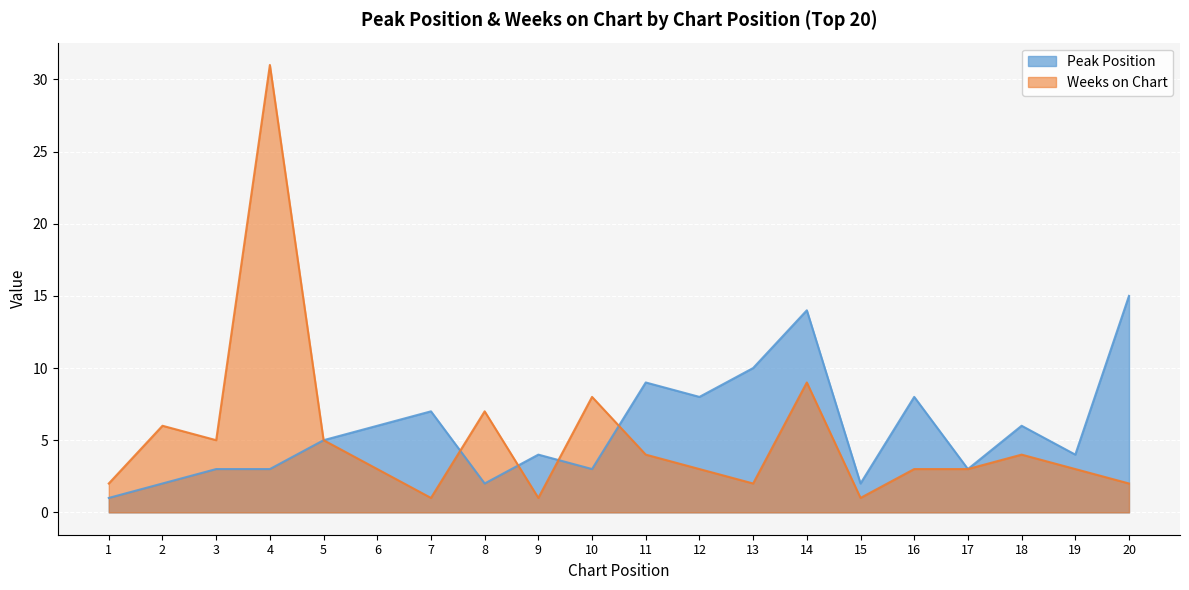

What is the total value across all series at 20?

17